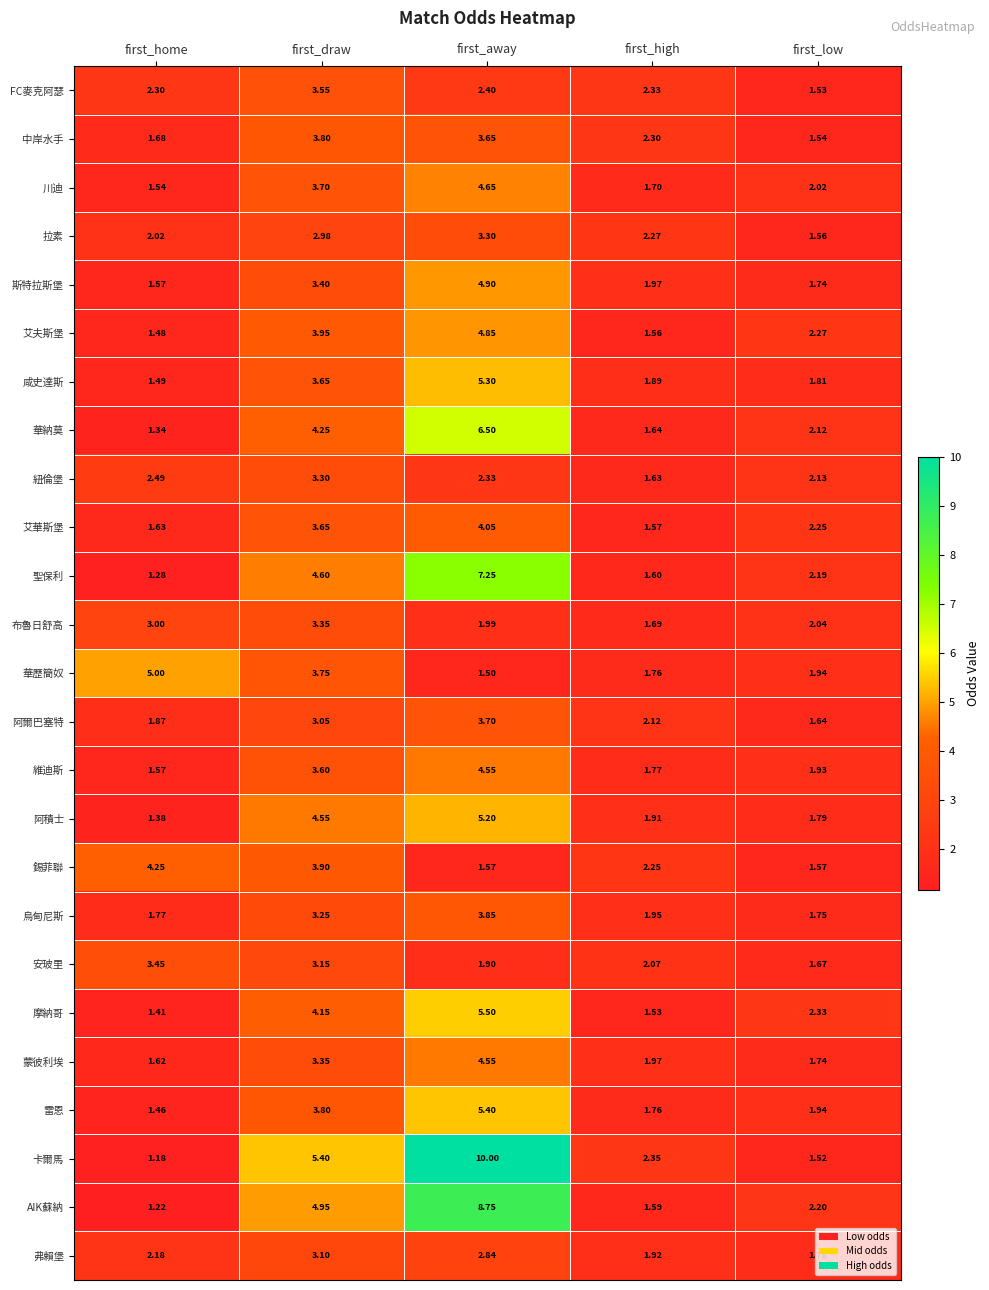

Rank the categories by 華歷簡奴 value from highest to lowest.

first_home, first_draw, first_low, first_high, first_away